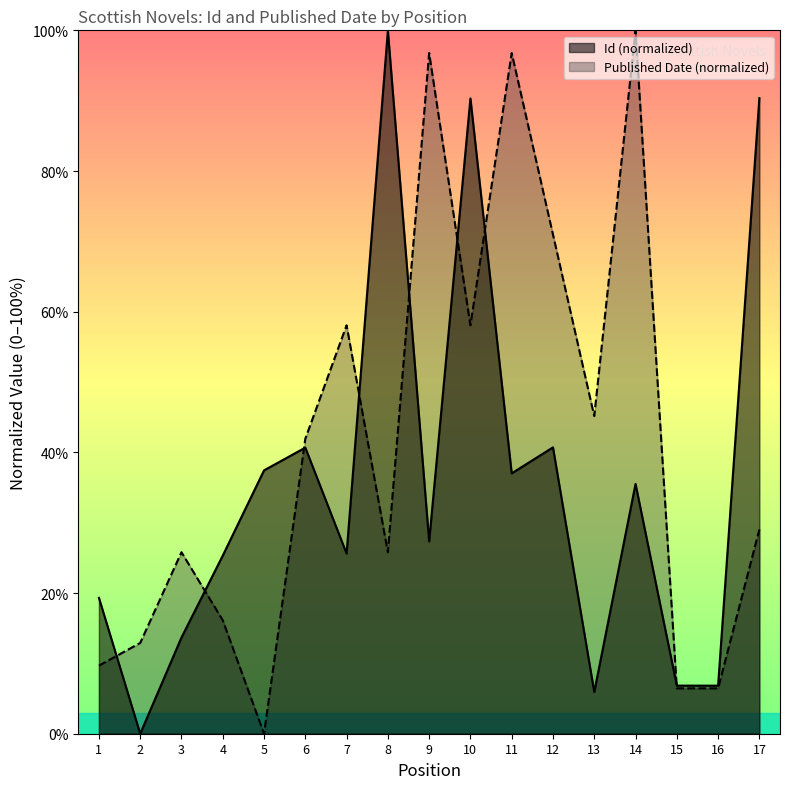

What is the difference between the second highest and minimum values in the Id series?

90.4